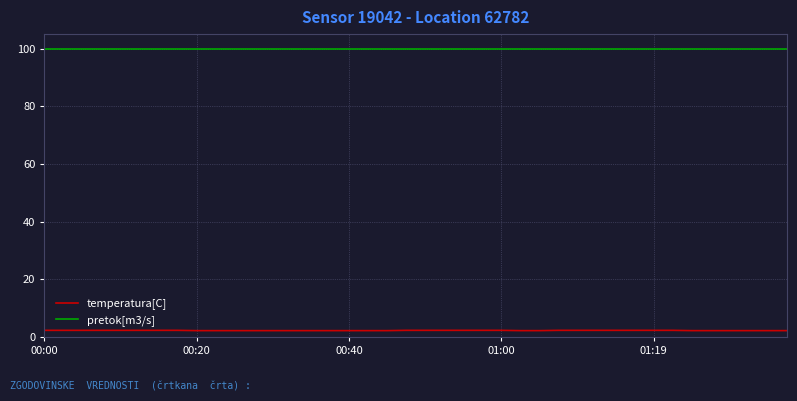

What is the smallest value displayed?

2.2